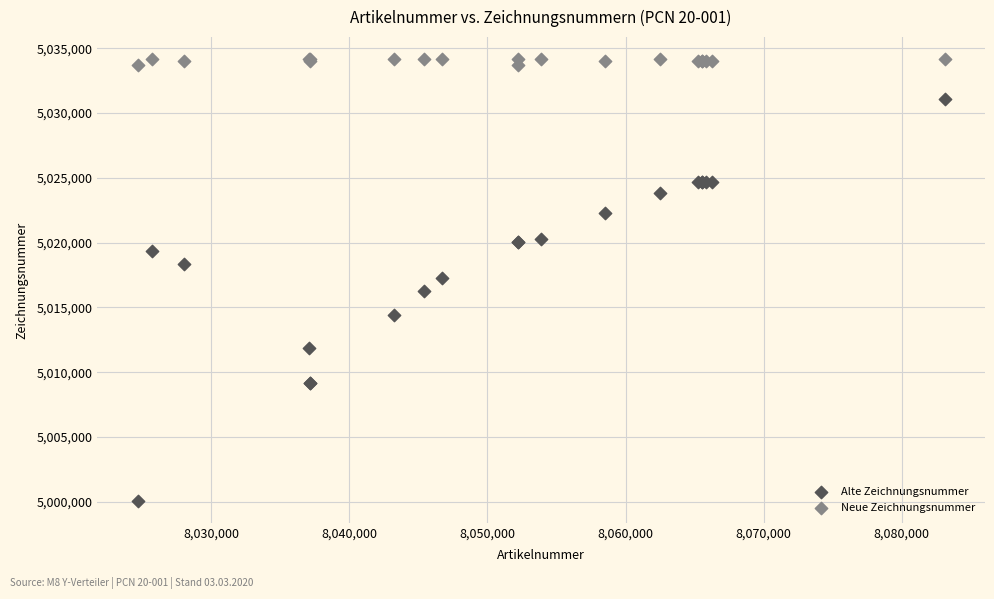

What are all the series names shown in the legend?

Alte Zeichnungsnummer, Neue Zeichnungsnummer